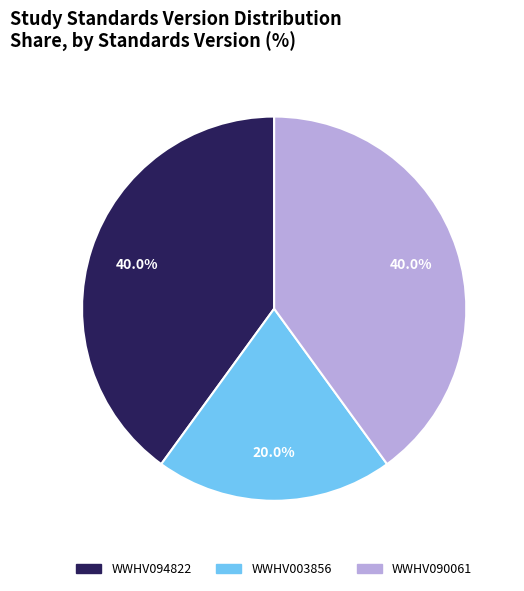

What is the smallest slice in the pie chart?

WWHV003856